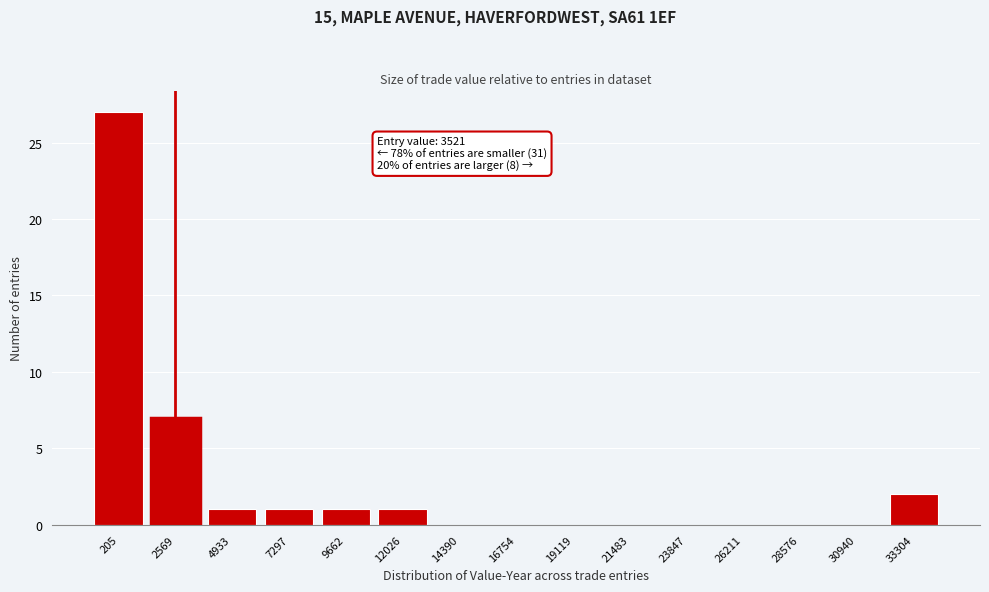

Reading left to right, transcribe all the data shown in this chart.

205=27	2569=7	4933=1	7297=1	9662=1	12026=1	14390=0	16754=0	19119=0	21483=0	23847=0	26211=0	28576=0	30940=0	33304=2